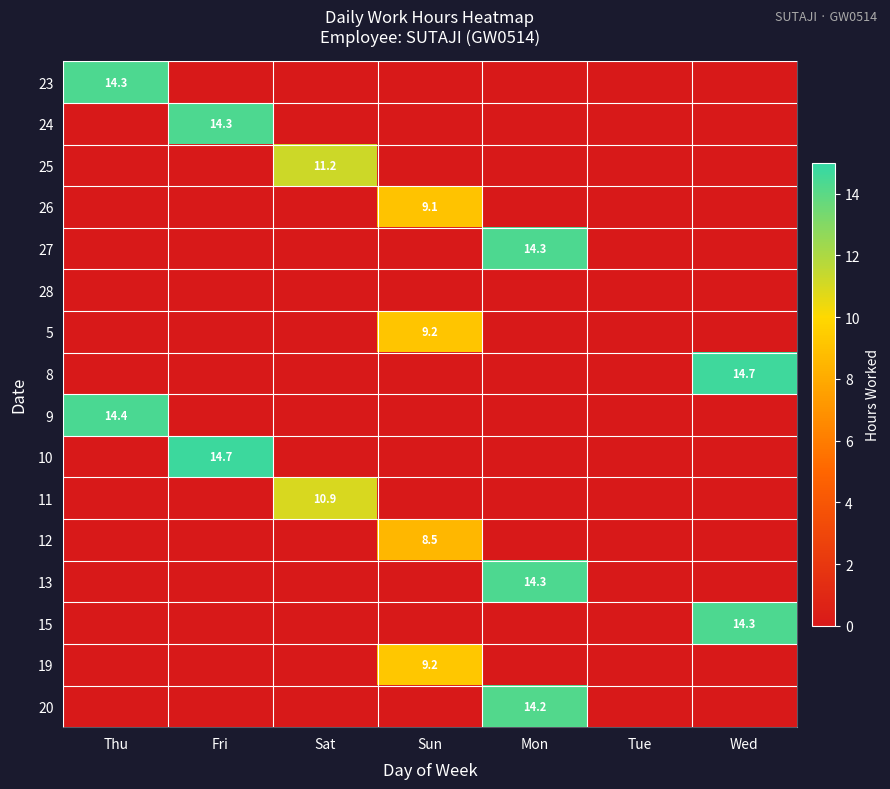

Is it true that 13 equals 20.5 at Mon?

False